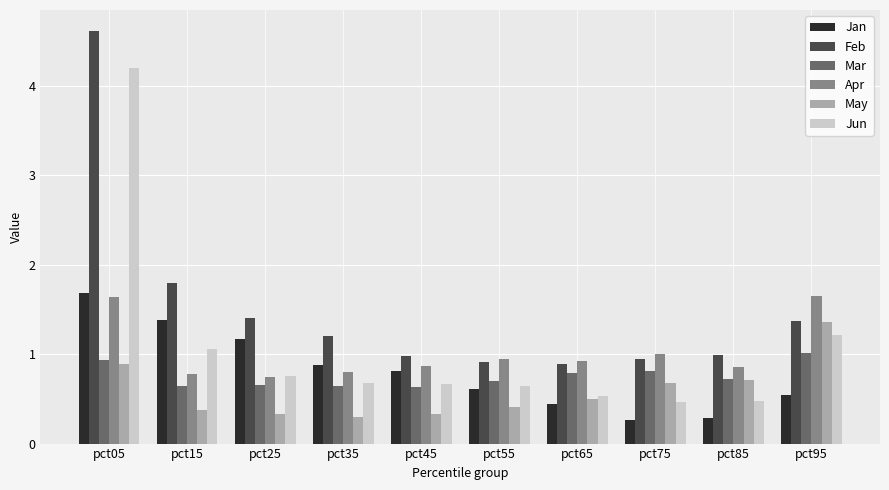

At which label does May reach its peak?

pct95